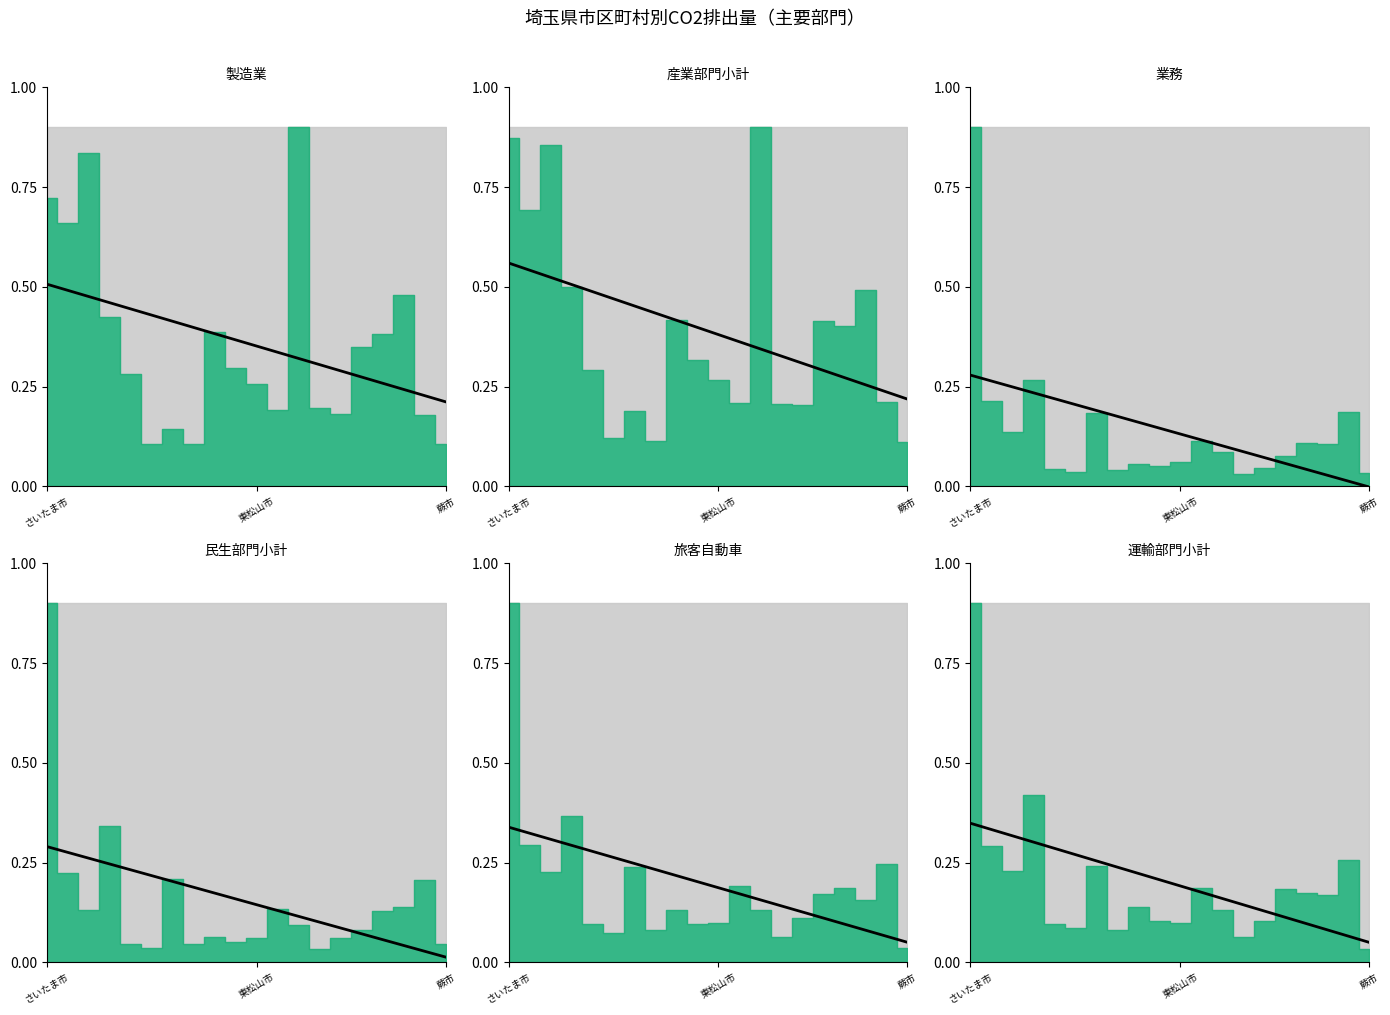

The value at 16 is 0.1. True or false?

True